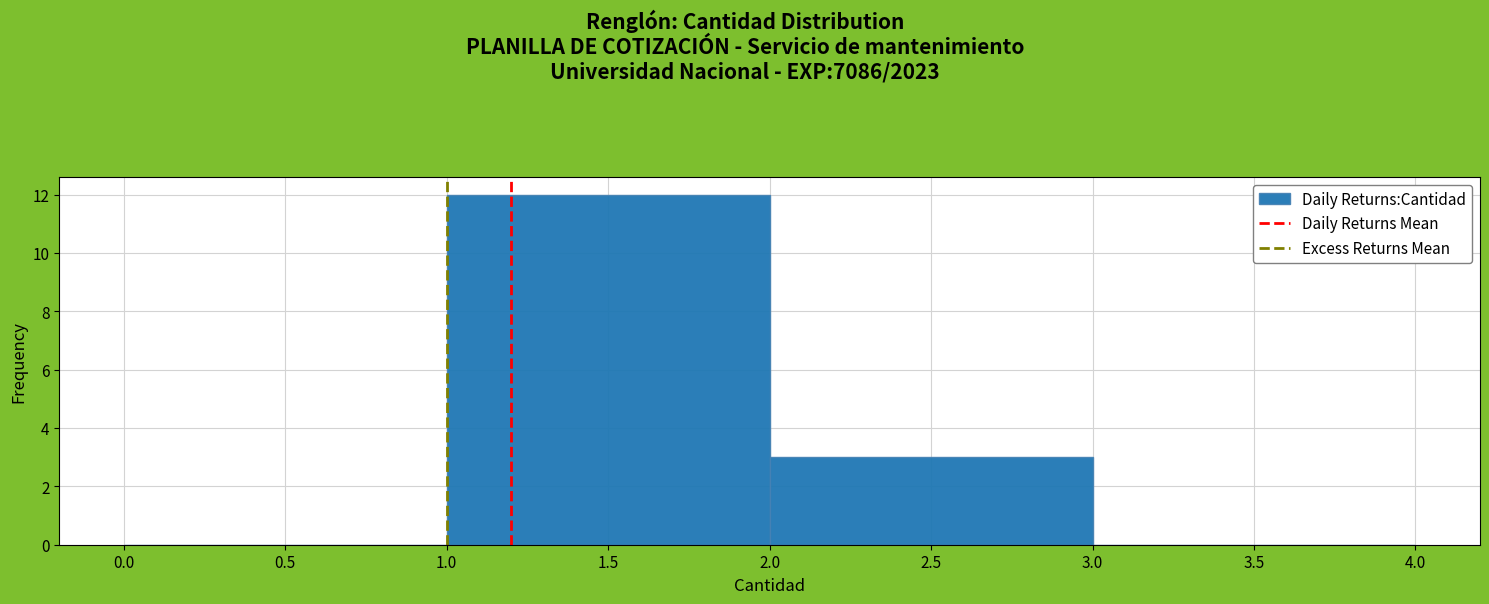

Which range on the x-axis has the tallest bar?

1.0 to 2.0